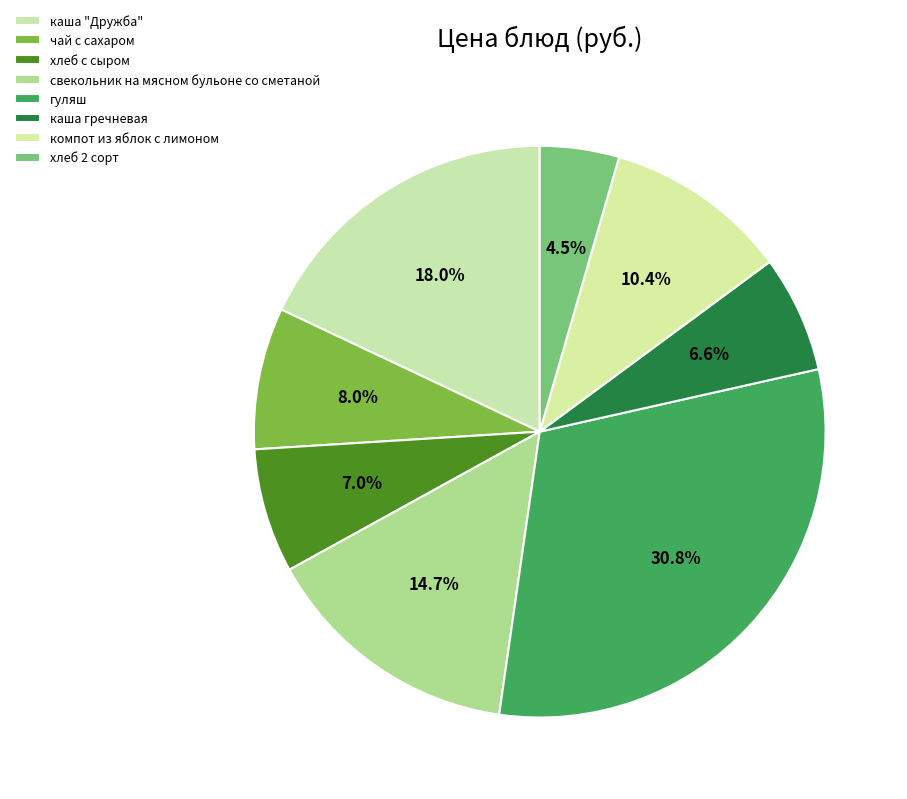

Count the number of slices in the pie.

8